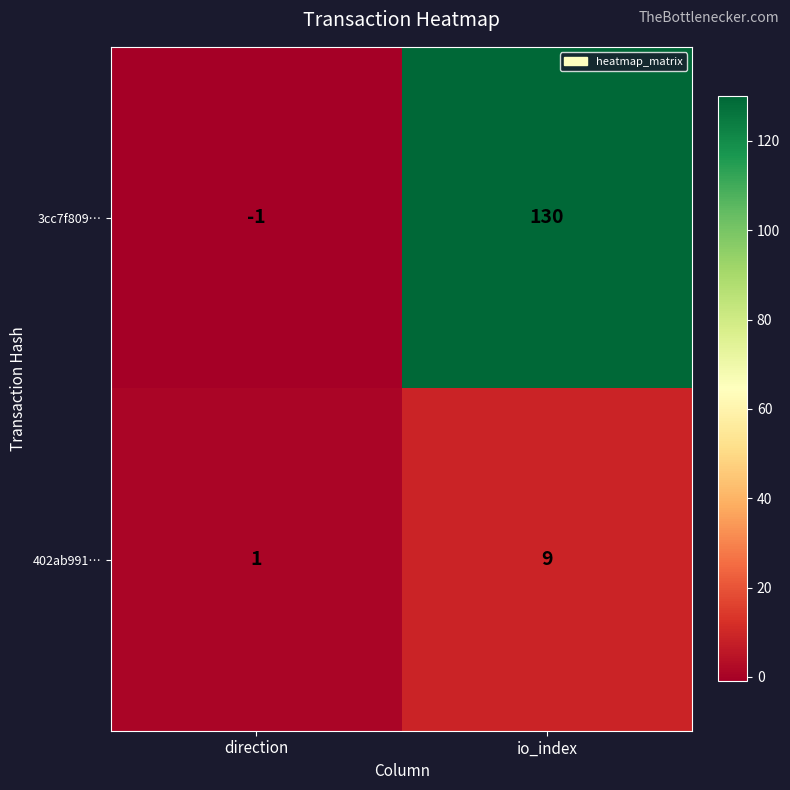

Reading left to right, transcribe all the data shown in this chart.

3cc7f809…: direction=-1	io_index=130
402ab991…: direction=1	io_index=9